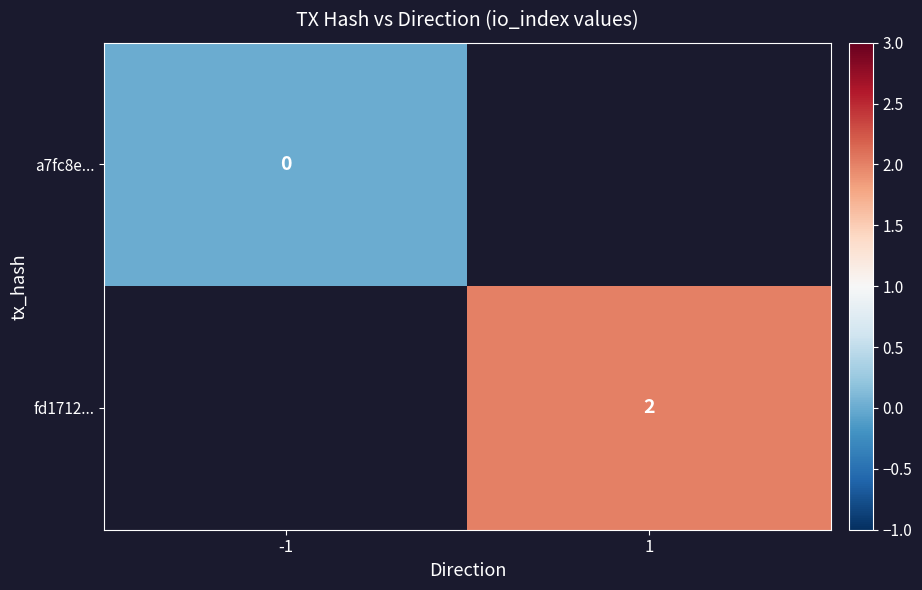

Is it true that fd1712... equals 2 at 1?

True